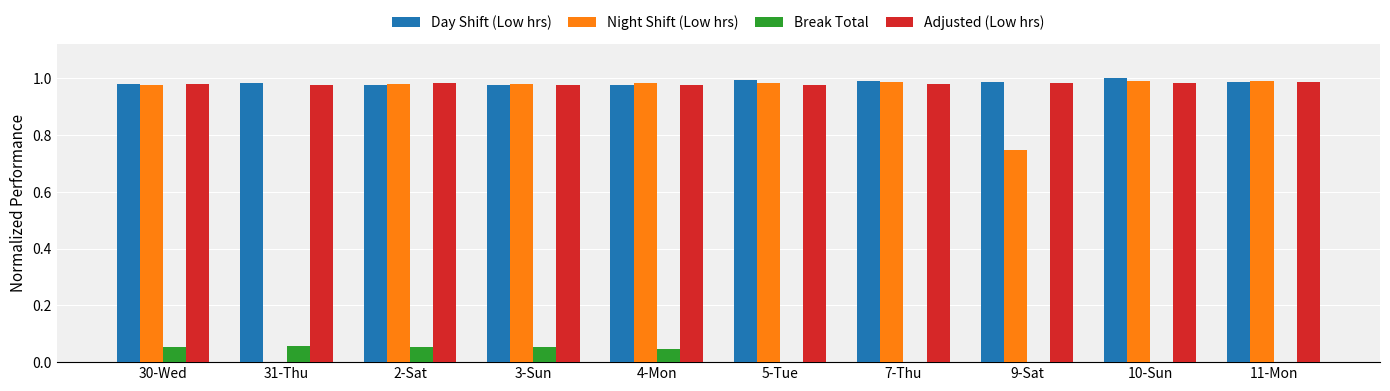

Between 31-Thu and 2-Sat, which series saw the biggest shift?

Night Shift (Low hrs)